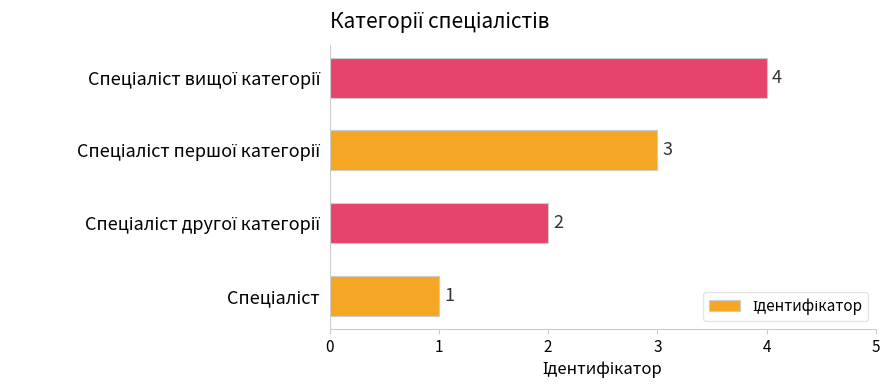

What is the maximum value shown in the chart?

4